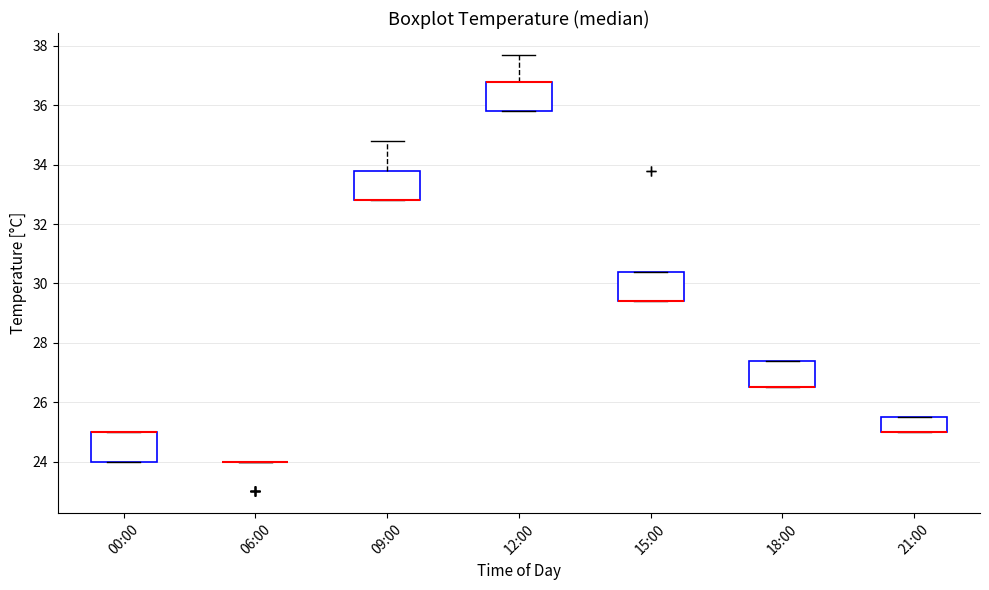

Reading left to right, read every box against the y-axis: the position of its median line, the range the box covers, and the ends of its whiskers. The values are not printed on the chart, so give them approximately, as read against the axis.

00:00: median 25.0 (drawn on the box's upper edge), box 24.0 to 25.0, whiskers 24.0 to 25.0
06:00: box collapsed to a line at 24.0, whiskers 24.0 to 24.0
09:00: median 32.8 (drawn on the box's lower edge), box 32.8 to 33.8, whiskers 32.8 to 34.8
12:00: median 36.8 (drawn on the box's upper edge), box 35.8 to 36.8, whiskers 35.8 to 37.8
15:00: median 29.4 (drawn on the box's lower edge), box 29.4 to 30.4, whiskers 29.4 to 30.4
18:00: median 26.6 (drawn on the box's lower edge), box 26.6 to 27.4, whiskers 26.6 to 27.4
21:00: median 25.0 (drawn on the box's lower edge), box 25.0 to 25.6, whiskers 25.0 to 25.6